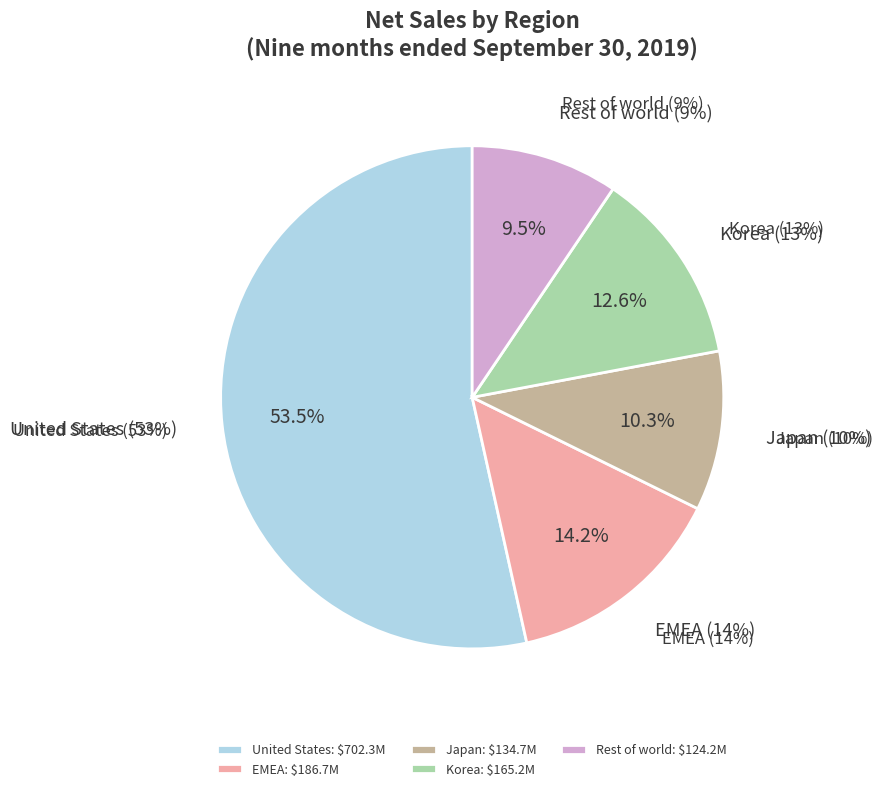

What is the smallest slice in the pie chart?

Rest of world